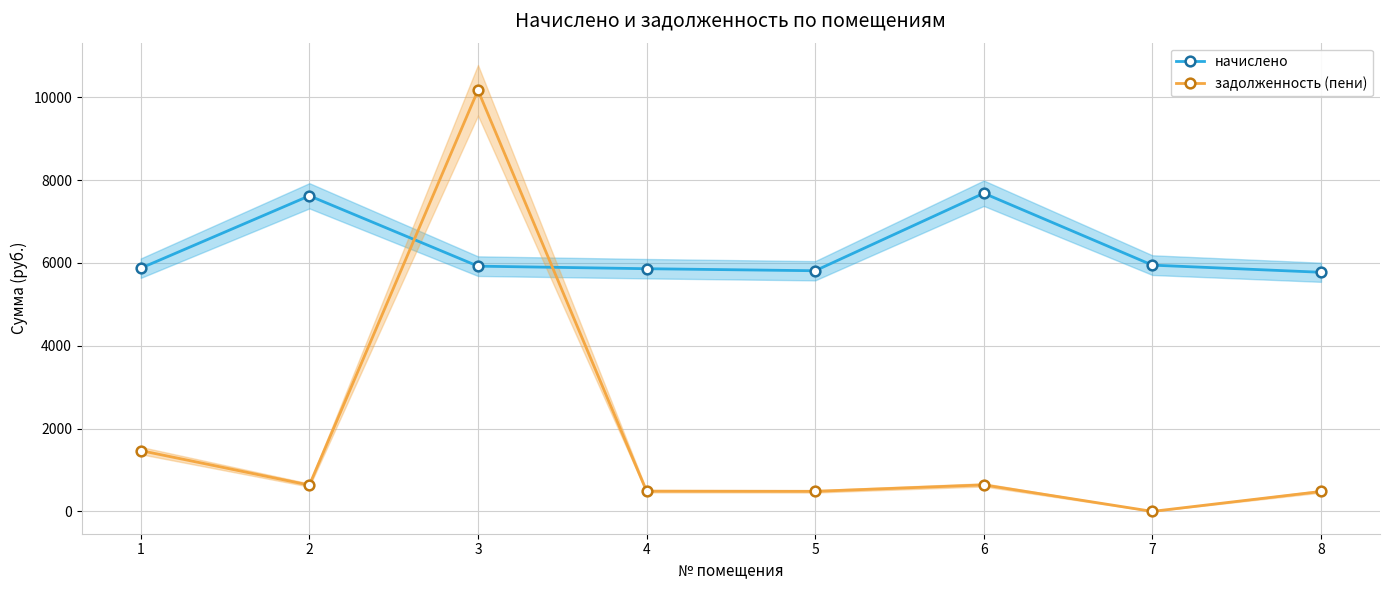

Count the number of categories in the chart.

8